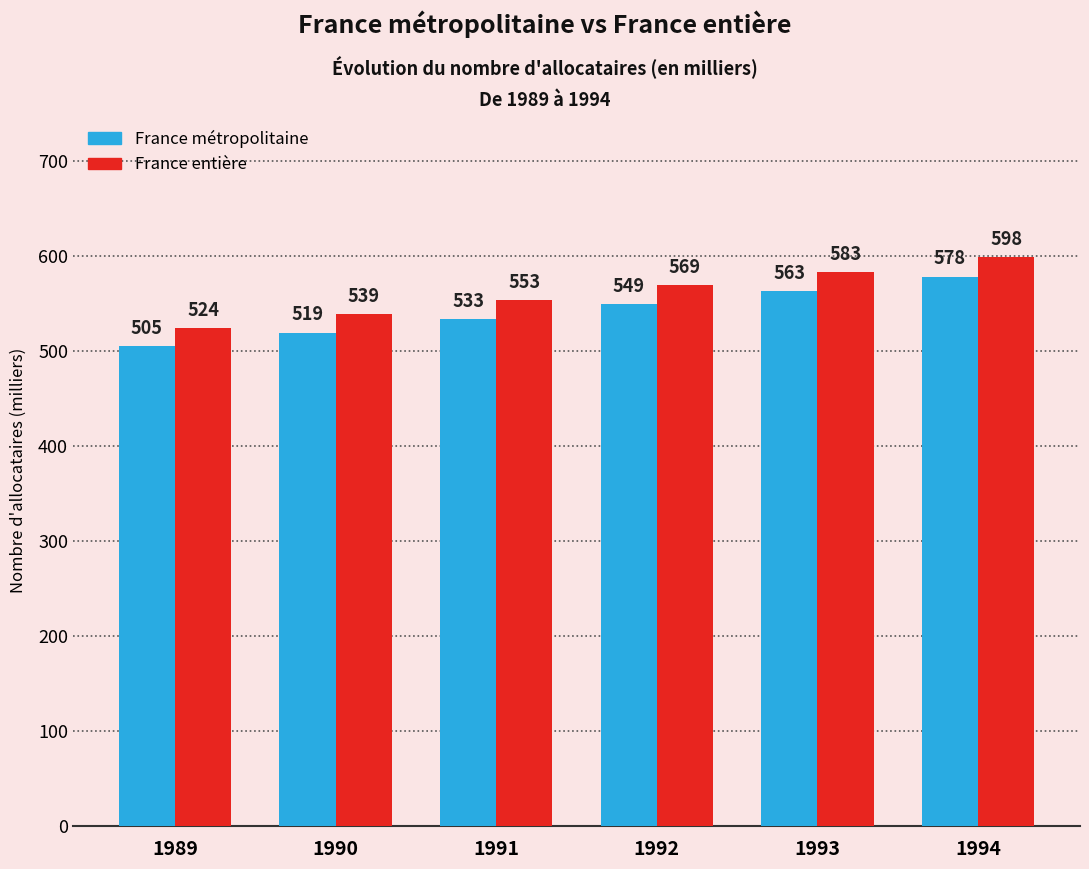

What is the difference between the highest and lowest values at 1992?

19.8